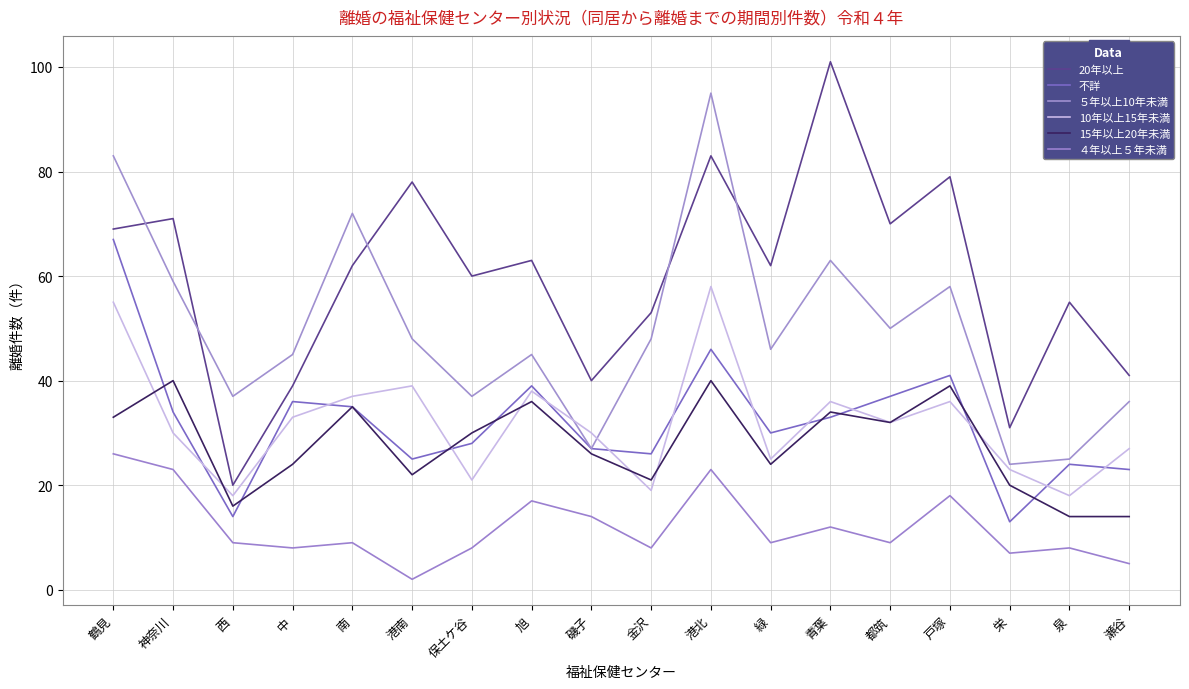

What is the difference between the highest and lowest values at 戸塚?

61